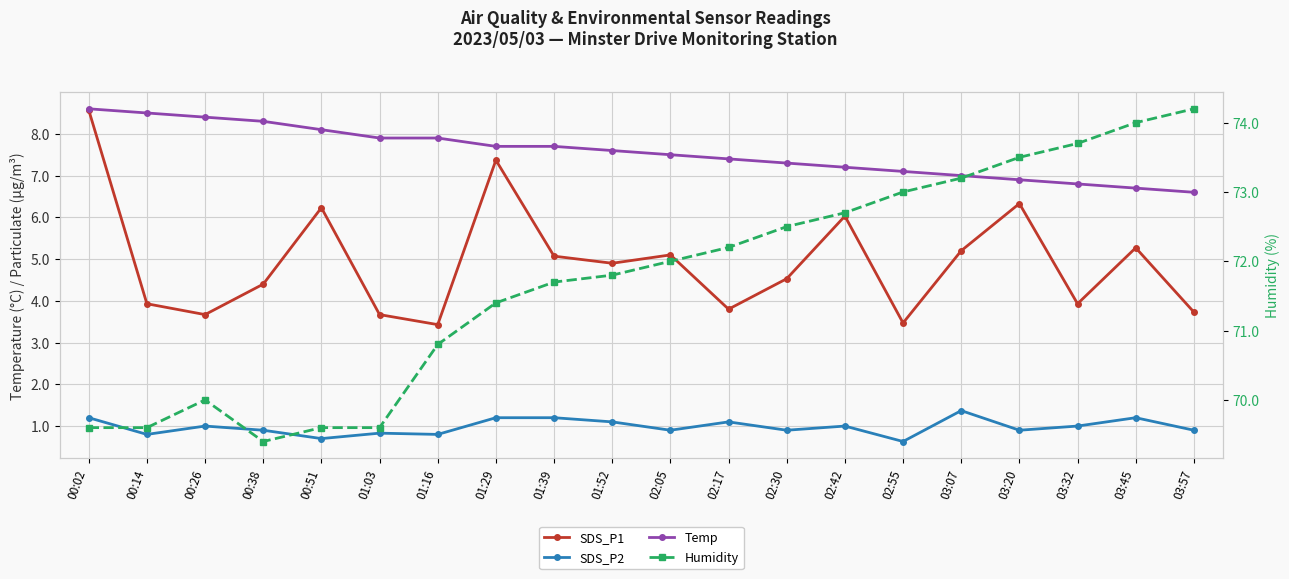

Between 00:51 and 03:32, which is larger?

00:51